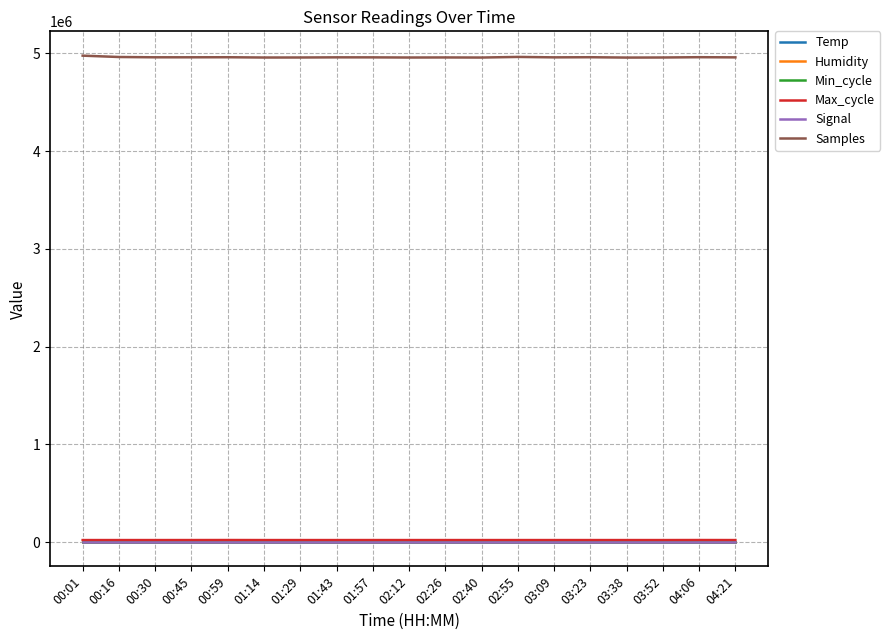

True or false: Samples and Temp cross at least once.

False